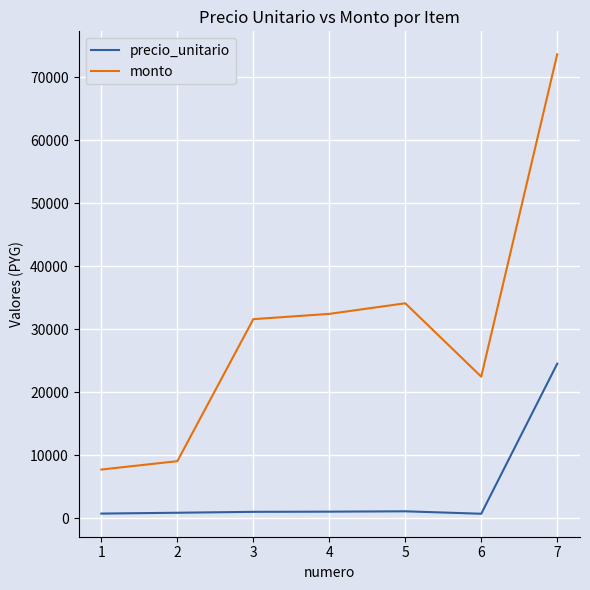

True or false: precio_unitario and monto intersect in this chart.

False